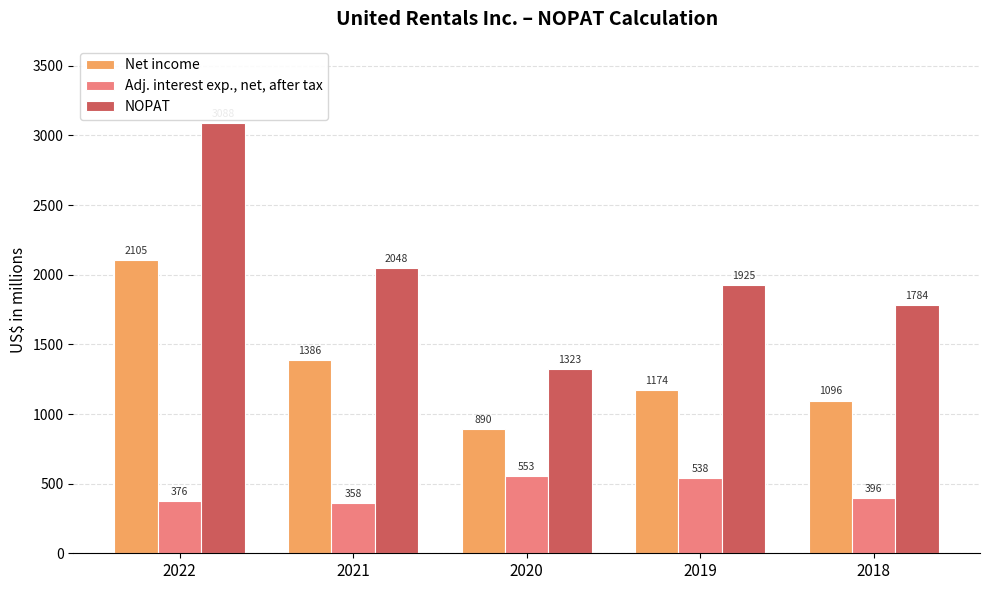

Is it true that Net income equals 1096 at 2018?

True